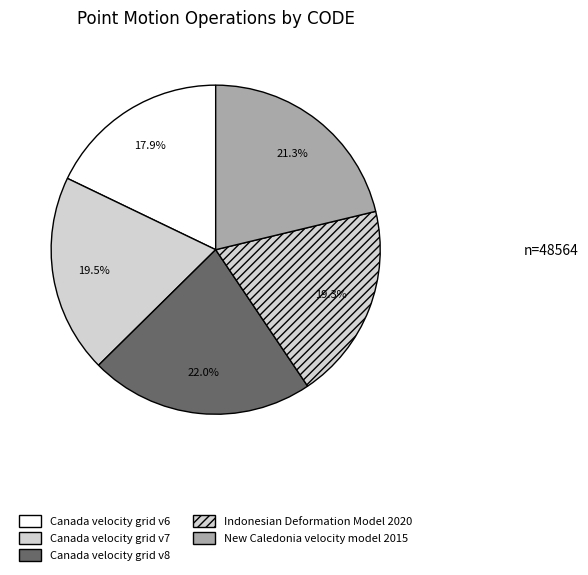

To the nearest percent, what is the average slice percentage?

20%